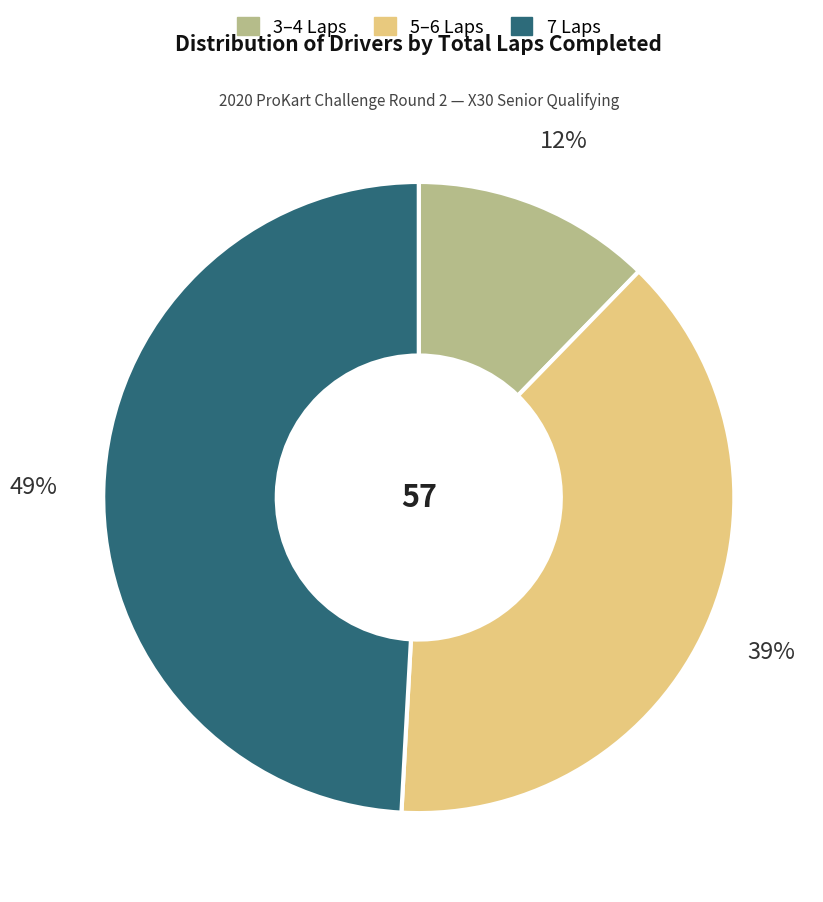

Does any single category account for the majority?

No